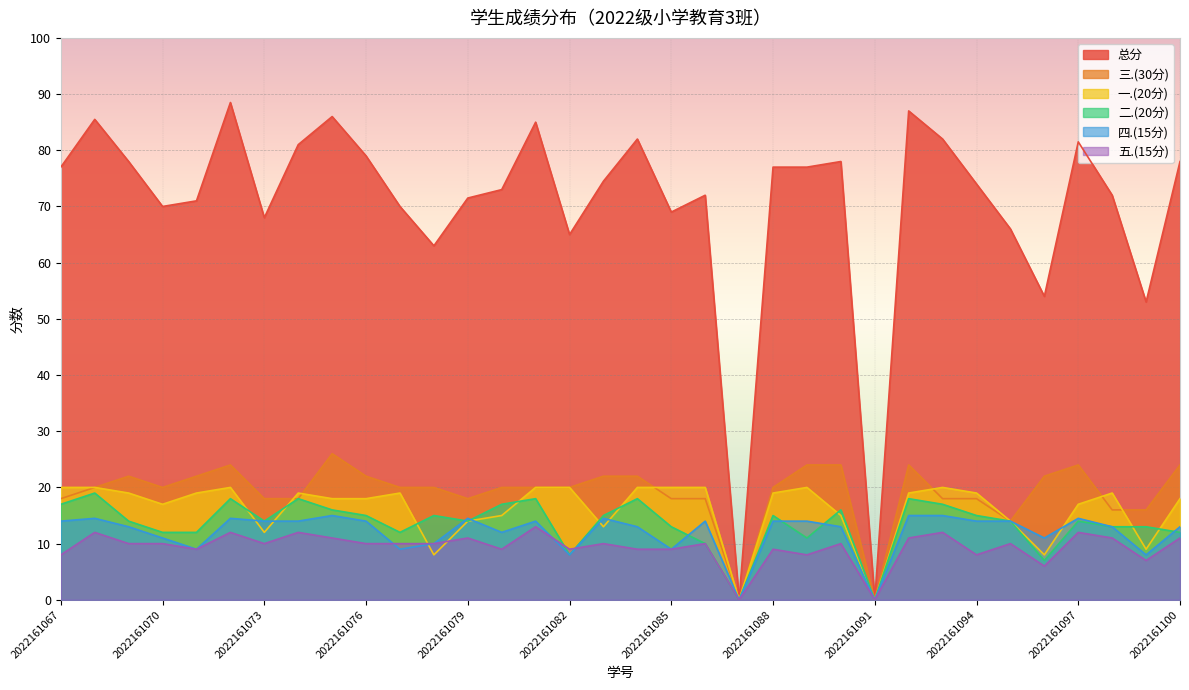

Reading left to right, extract all data points from this chart.

总分: 2022161067=77.0	2022161068=85.5	2022161069=78.0	2022161070=70.0	2022161071=71.0	2022161072=88.5	2022161073=68.0	2022161074=81.0	2022161075=86.0	2022161076=79.0	2022161077=70.0	2022161078=63.0	2022161079=71.5	2022161080=73.0	2022161081=85.0	2022161082=65.0	2022161083=74.5	2022161084=82.0	2022161085=69.0	2022161086=72.0	2022161087=0.0	2022161088=77.0	2022161089=77.0	2022161090=78.0	2022161091=0.0	2022161092=87.0	2022161093=82.0	2022161094=74.0	2022161095=66.0	2022161096=54.0	2022161097=81.5	2022161098=72.0	2022161099=53.0	2022161100=78.0
一.(20分): 2022161067=20.0	2022161068=20.0	2022161069=19.0	2022161070=17.0	2022161071=19.0	2022161072=20.0	2022161073=12.0	2022161074=19.0	2022161075=18.0	2022161076=18.0	2022161077=19.0	2022161078=8.0	2022161079=14.0	2022161080=15.0	2022161081=20.0	2022161082=20.0	2022161083=13.0	2022161084=20.0	2022161085=20.0	2022161086=20.0	2022161087=0.0	2022161088=19.0	2022161089=20.0	2022161090=15.0	2022161091=0.0	2022161092=19.0	2022161093=20.0	2022161094=19.0	2022161095=14.0	2022161096=8.0	2022161097=17.0	2022161098=19.0	2022161099=9.0	2022161100=18.0
二.(20分): 2022161067=17.0	2022161068=19.0	2022161069=14.0	2022161070=12.0	2022161071=12.0	2022161072=18.0	2022161073=14.0	2022161074=18.0	2022161075=16.0	2022161076=15.0	2022161077=12.0	2022161078=15.0	2022161079=14.0	2022161080=17.0	2022161081=18.0	2022161082=8.0	2022161083=15.0	2022161084=18.0	2022161085=13.0	2022161086=10.0	2022161087=0.0	2022161088=15.0	2022161089=11.0	2022161090=16.0	2022161091=0.0	2022161092=18.0	2022161093=17.0	2022161094=15.0	2022161095=14.0	2022161096=7.0	2022161097=14.0	2022161098=13.0	2022161099=13.0	2022161100=12.0
三.(30分): 2022161067=18.0	2022161068=20.0	2022161069=22.0	2022161070=20.0	2022161071=22.0	2022161072=24.0	2022161073=18.0	2022161074=18.0	2022161075=26.0	2022161076=22.0	2022161077=20.0	2022161078=20.0	2022161079=18.0	2022161080=20.0	2022161081=20.0	2022161082=20.0	2022161083=22.0	2022161084=22.0	2022161085=18.0	2022161086=18.0	2022161087=0.0	2022161088=20.0	2022161089=24.0	2022161090=24.0	2022161091=0.0	2022161092=24.0	2022161093=18.0	2022161094=18.0	2022161095=14.0	2022161096=22.0	2022161097=24.0	2022161098=16.0	2022161099=16.0	2022161100=24.0
四.(15分): 2022161067=14.0	2022161068=14.5	2022161069=13.0	2022161070=11.0	2022161071=9.0	2022161072=14.5	2022161073=14.0	2022161074=14.0	2022161075=15.0	2022161076=14.0	2022161077=9.0	2022161078=10.0	2022161079=14.5	2022161080=12.0	2022161081=14.0	2022161082=8.0	2022161083=14.5	2022161084=13.0	2022161085=9.0	2022161086=14.0	2022161087=0.0	2022161088=14.0	2022161089=14.0	2022161090=13.0	2022161091=0.0	2022161092=15.0	2022161093=15.0	2022161094=14.0	2022161095=14.0	2022161096=11.0	2022161097=14.5	2022161098=13.0	2022161099=8.0	2022161100=13.0
五.(15分): 2022161067=8.0	2022161068=12.0	2022161069=10.0	2022161070=10.0	2022161071=9.0	2022161072=12.0	2022161073=10.0	2022161074=12.0	2022161075=11.0	2022161076=10.0	2022161077=10.0	2022161078=10.0	2022161079=11.0	2022161080=9.0	2022161081=13.0	2022161082=9.0	2022161083=10.0	2022161084=9.0	2022161085=9.0	2022161086=10.0	2022161087=0.0	2022161088=9.0	2022161089=8.0	2022161090=10.0	2022161091=0.0	2022161092=11.0	2022161093=12.0	2022161094=8.0	2022161095=10.0	2022161096=6.0	2022161097=12.0	2022161098=11.0	2022161099=7.0	2022161100=11.0